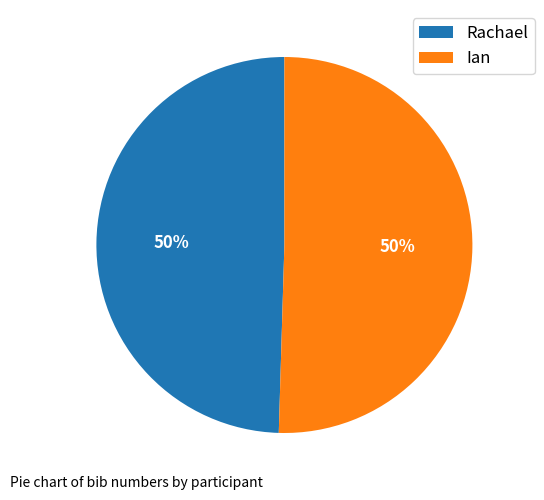

To the nearest percent, what is the combined percentage of Ian and Rachael?

100%